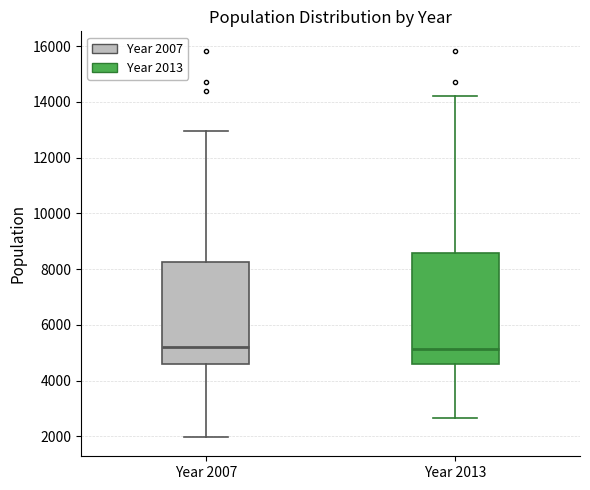

Reading left to right, transcribe this box plot: for each box, give where its median line is, the range the box spans, and where its two whiskers end, as read against the y-axis. The values are not printed on the chart, so give them approximately, as read against the axis.

Year 2007: median 5200, box 4600 to 8200, whiskers 2000 to 13000
Year 2013: median 5200, box 4600 to 8600, whiskers 2600 to 14200